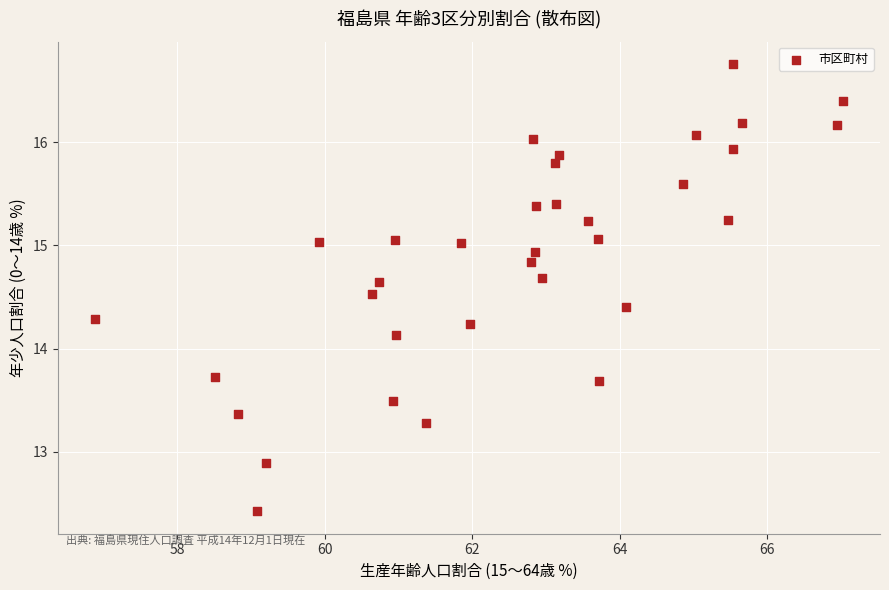

What Y value in the scatter plot is closest to 14?

14.1